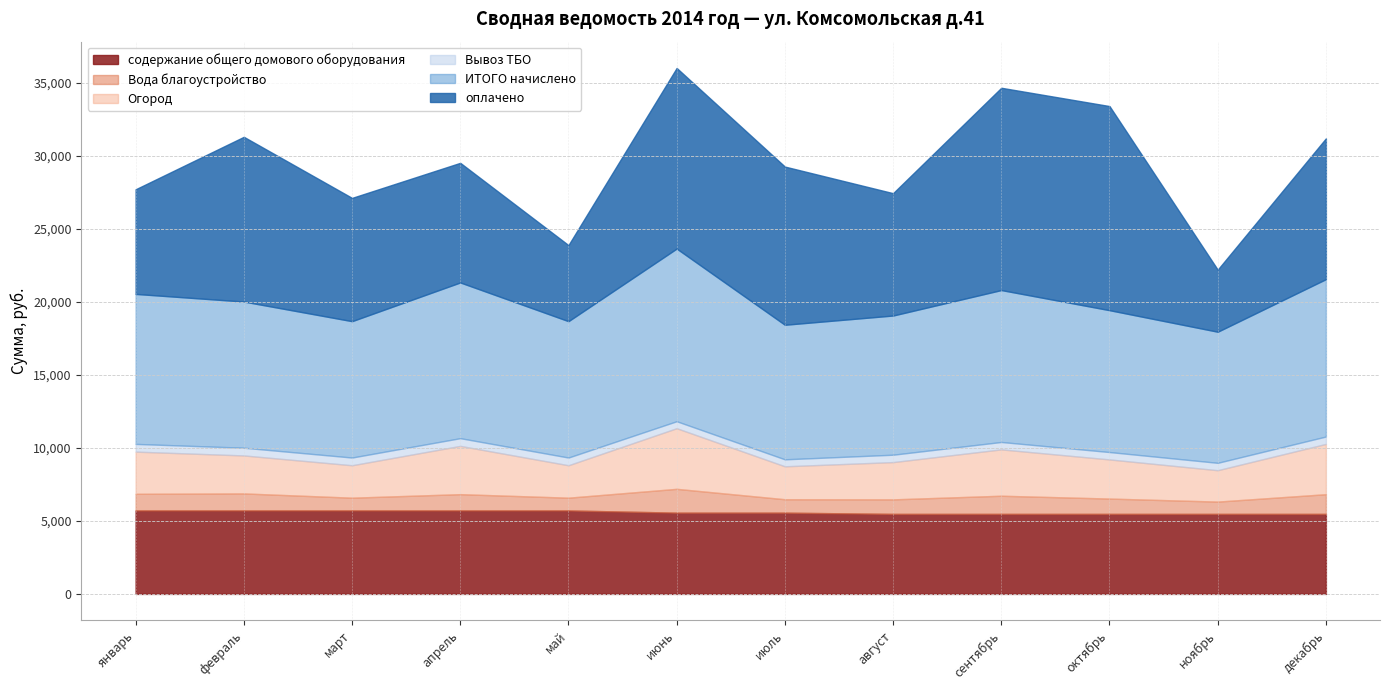

Which has a higher value, август or июнь?

июнь